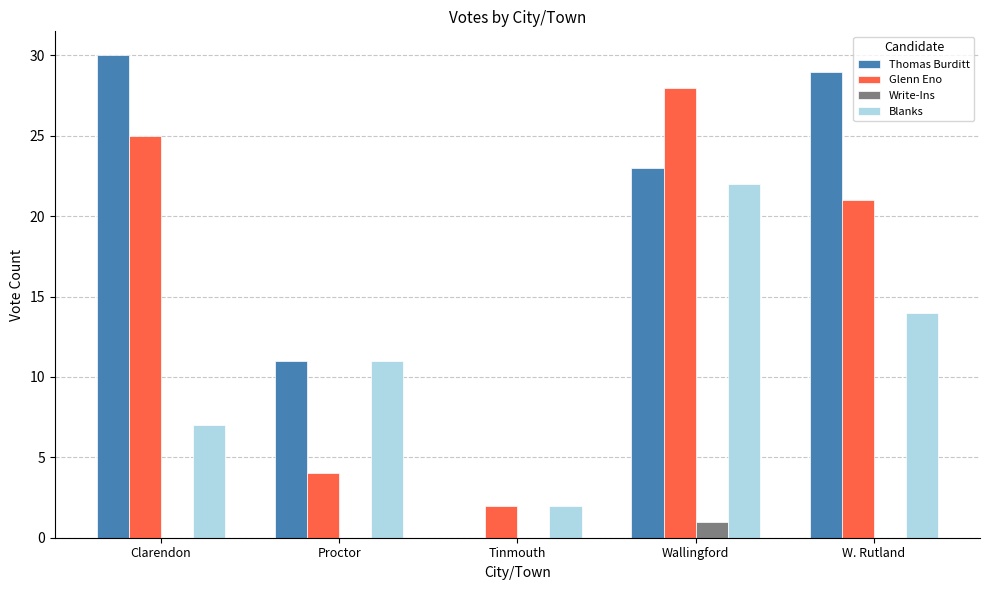

How many groups of bars are there?

5